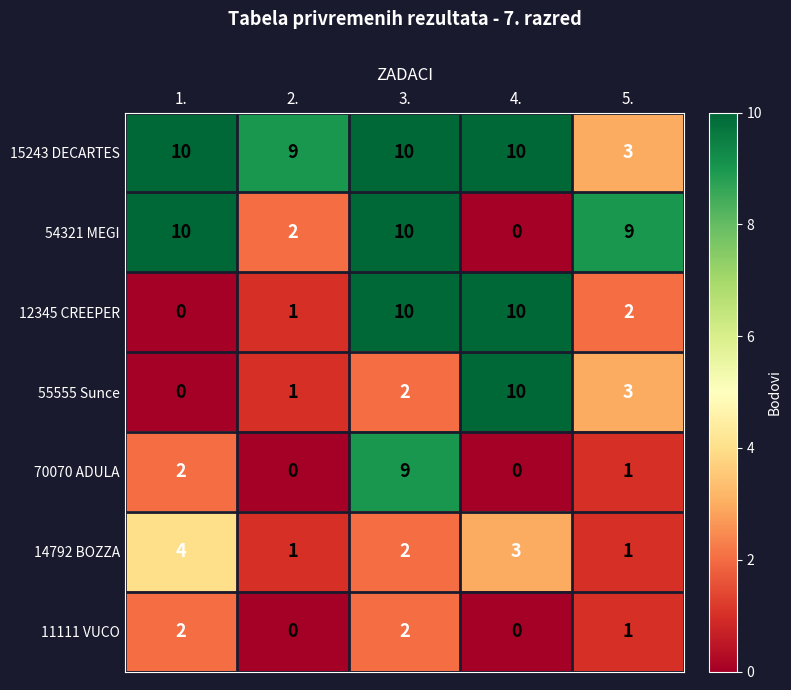

At how many categories does at least one series exceed 7?

5